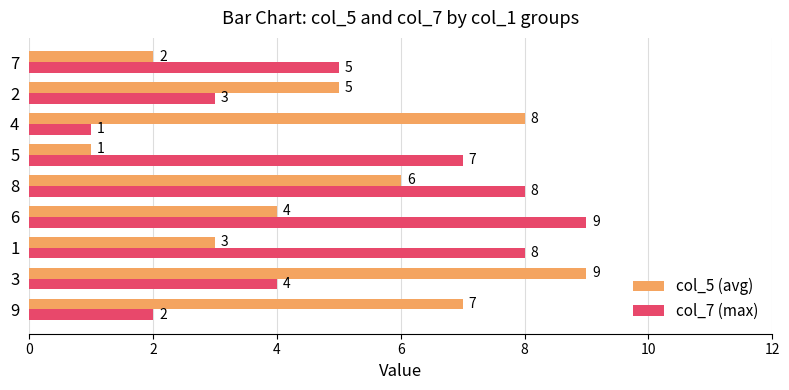

What is the difference between the highest and lowest values at 7?

3